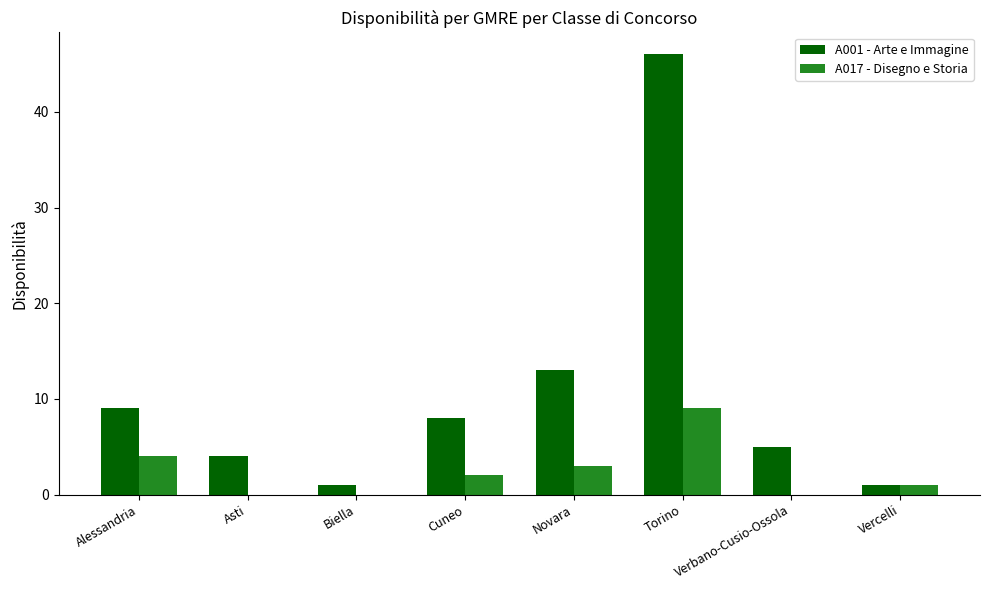

Between Biella and Cuneo, which series saw the biggest shift?

A001 - Arte e Immagine